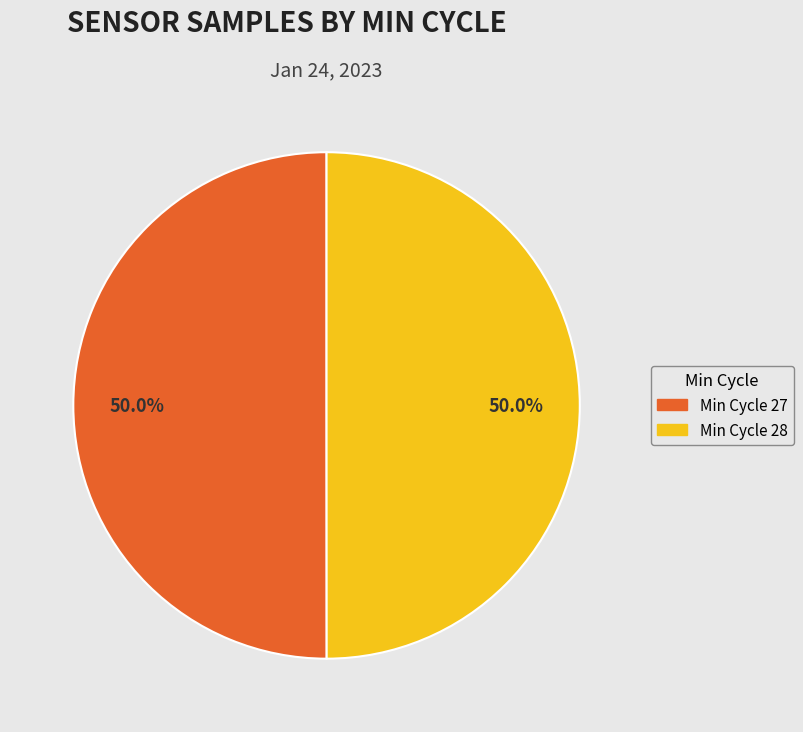

To the nearest percent, what is the average slice percentage?

50%